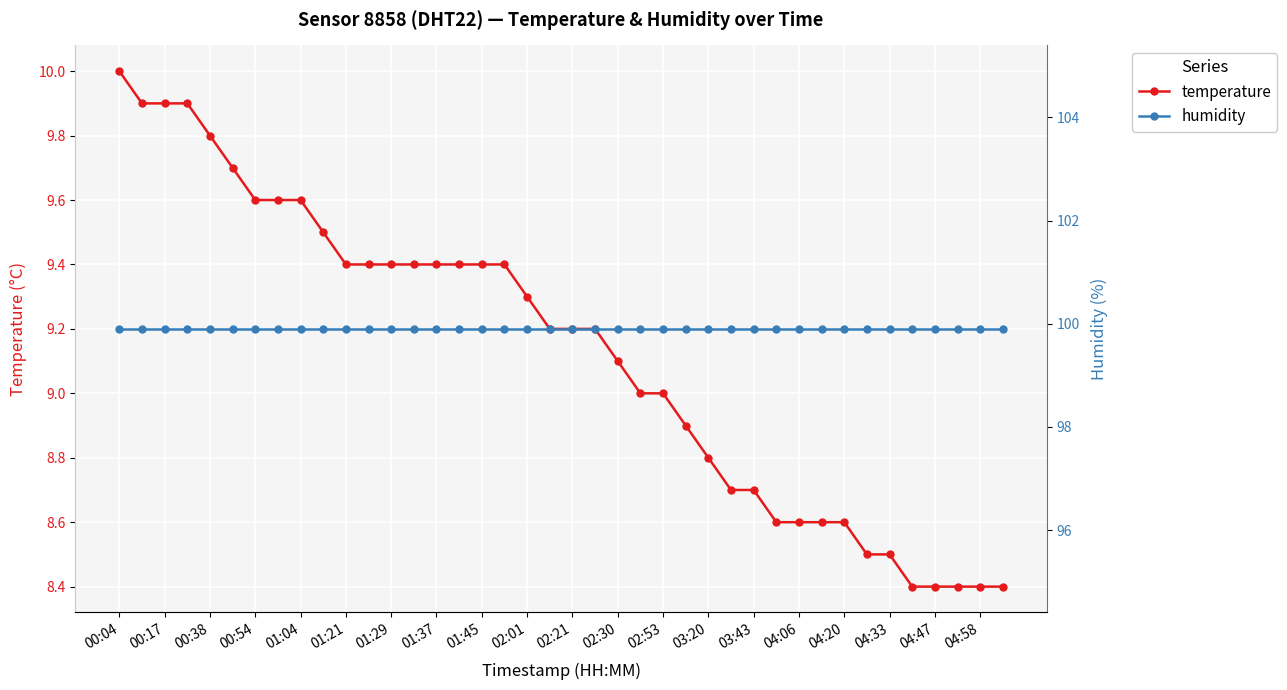

True or false: temperature and humidity cross at least once.

False